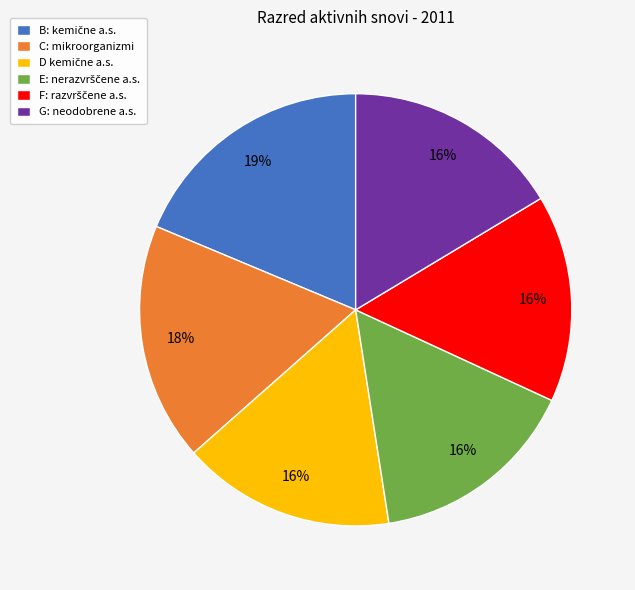

What percentage is the G: neodobrene a.s. slice, to the nearest percent?

16%